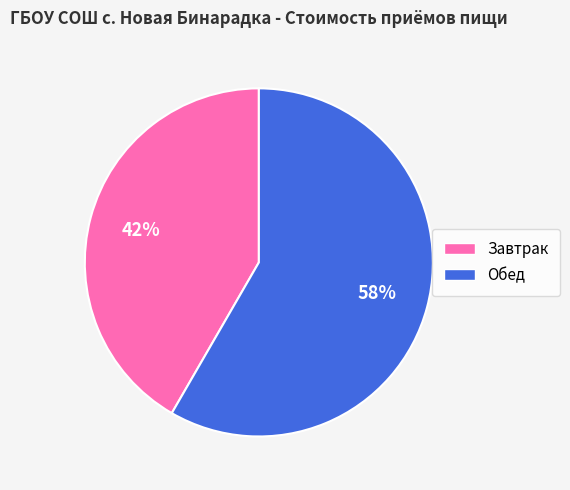

Count the number of slices in the pie.

2